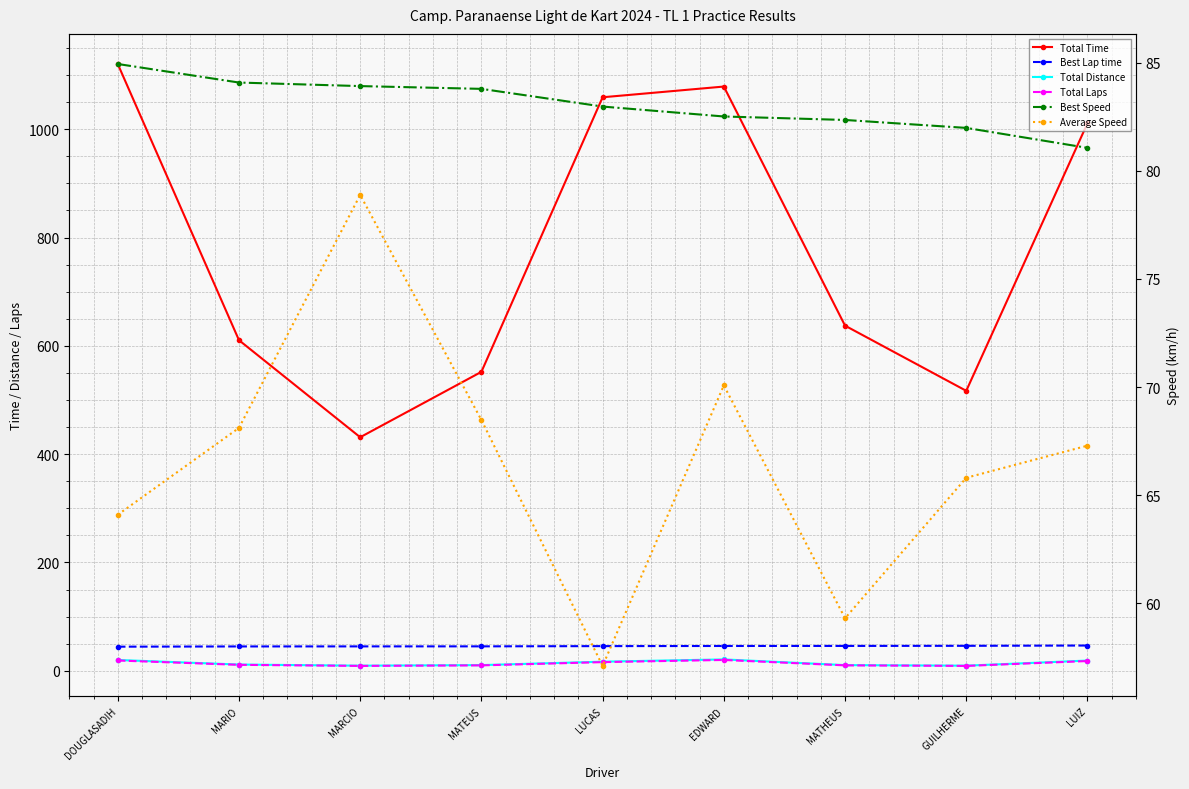

Which label corresponds to the smallest value in the chart?

MARCIO